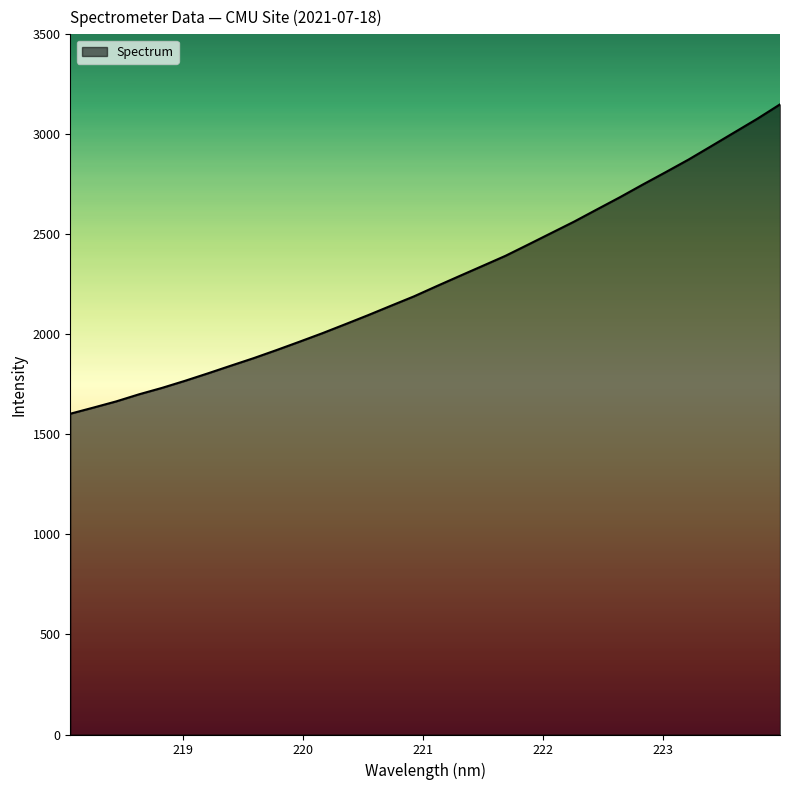

What is the difference between the maximum and minimum values?

1546.4